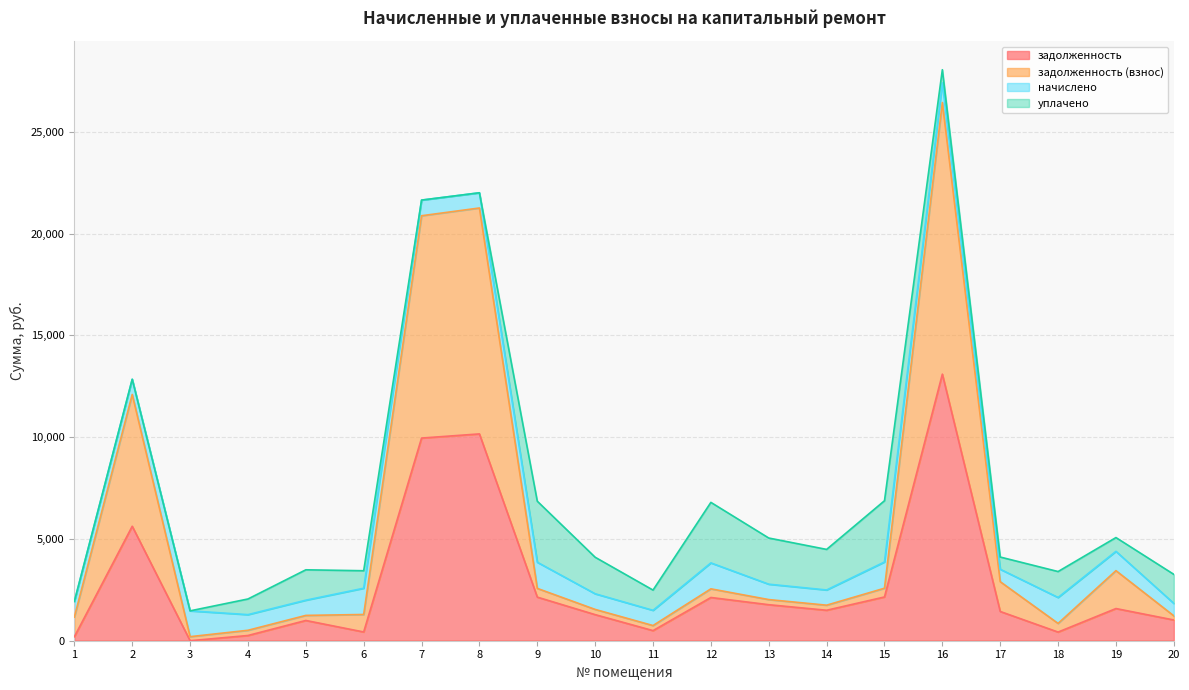

What is the spread (max minus min) of values at 1?

966.0